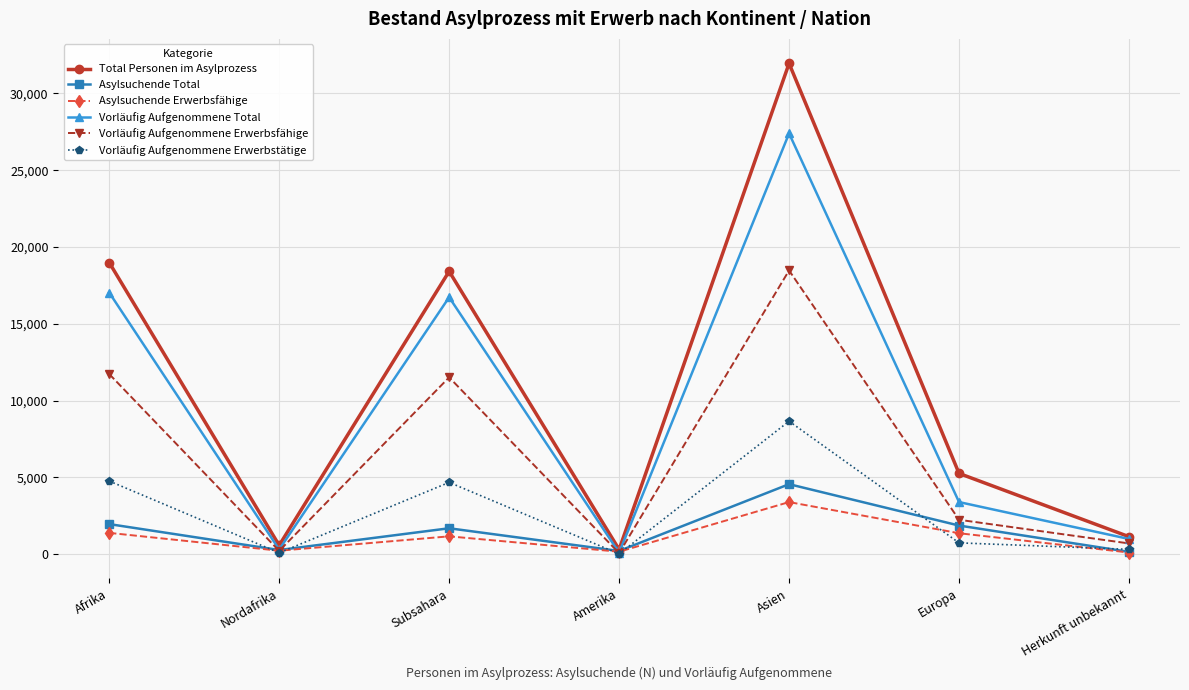

At which category does the chart reach its peak across all series?

Asien